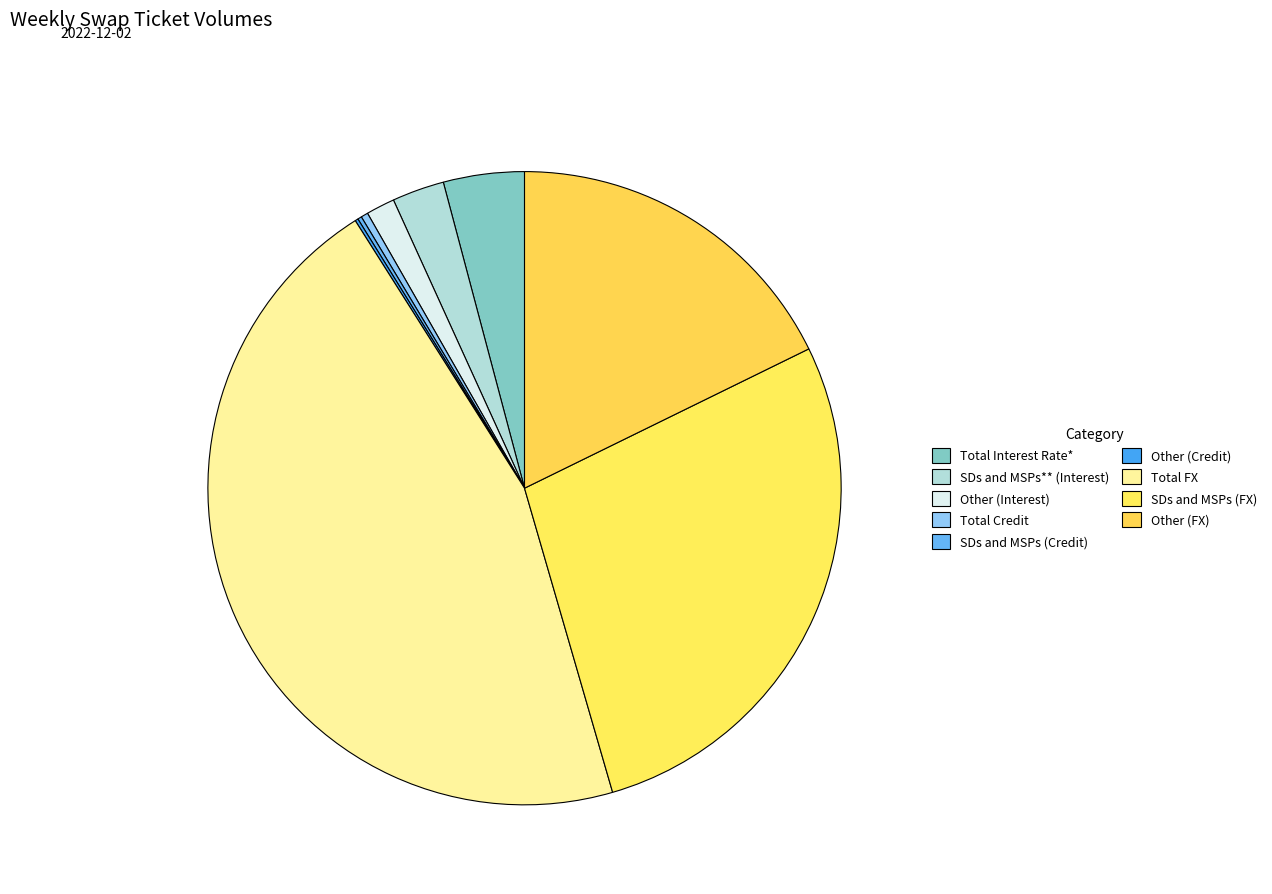

Is it true that Other (FX) is 7% of the pie?

False